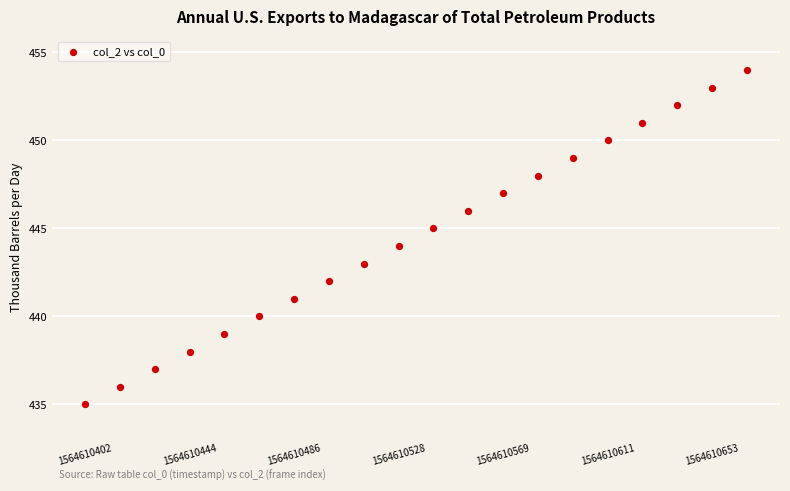

What is the range of Y values (max minus min)?

19